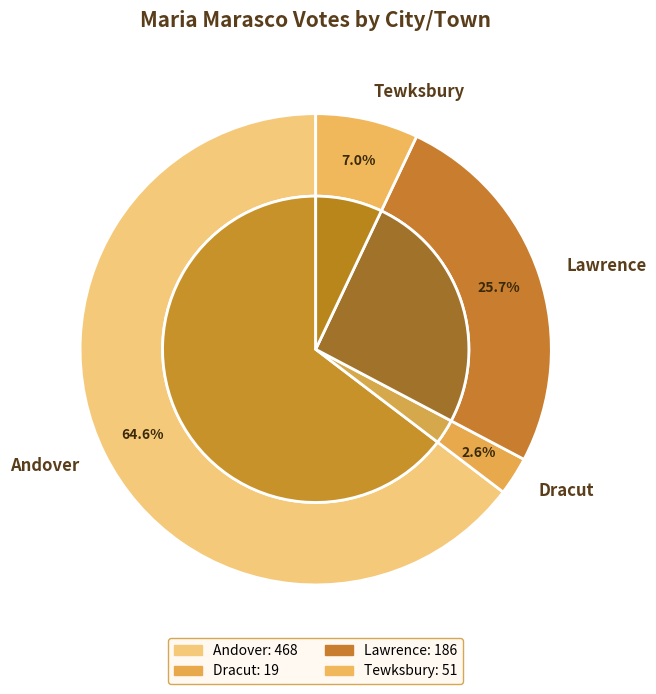

Combined, what portion of the pie is Lawrence and Andover?

90.3%